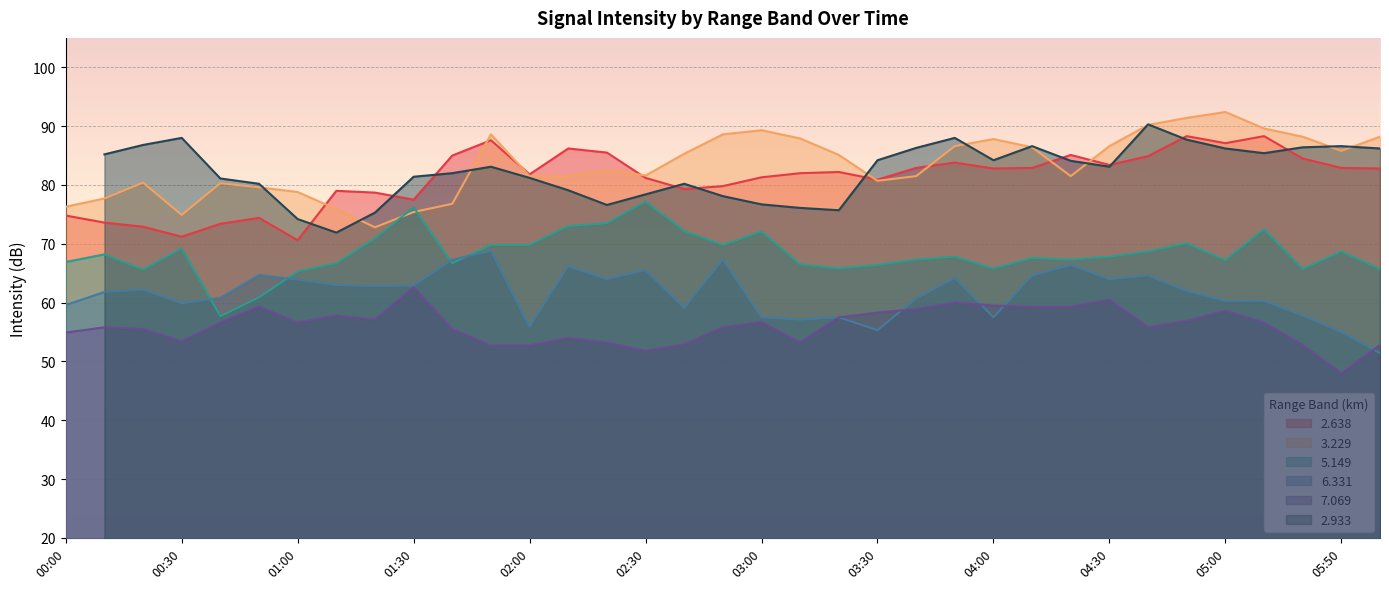

What is the maximum value shown in the chart?

92.4